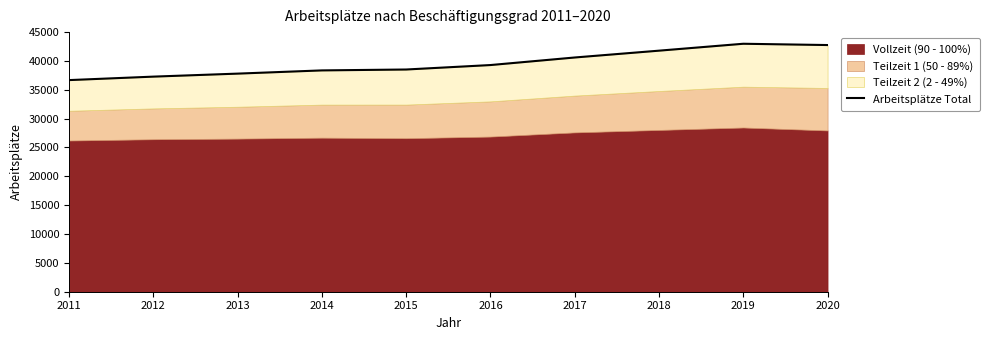

List the labels in order of value, smallest first.

2011, 2012, 2013, 2014, 2015, 2016, 2017, 2018, 2020, 2019